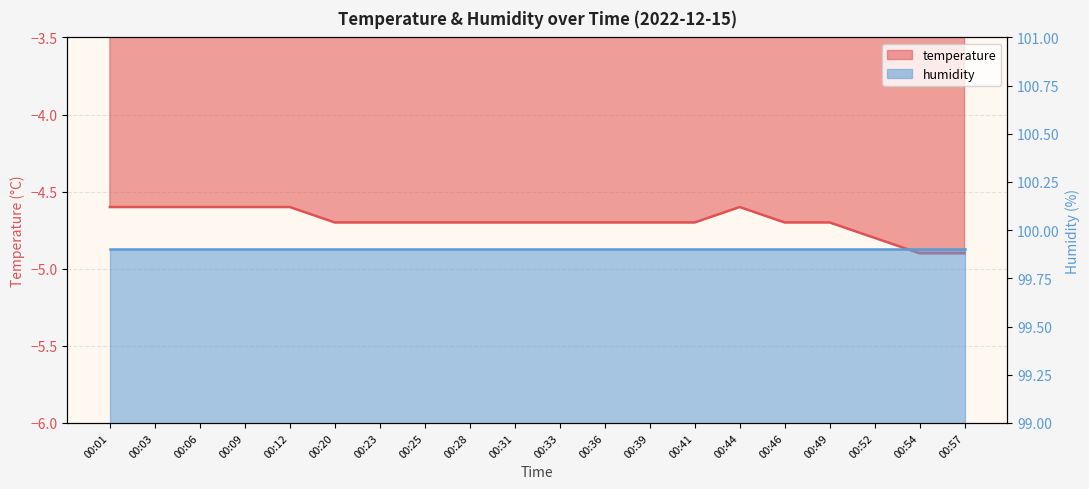

What is the sum of all values?

-93.9